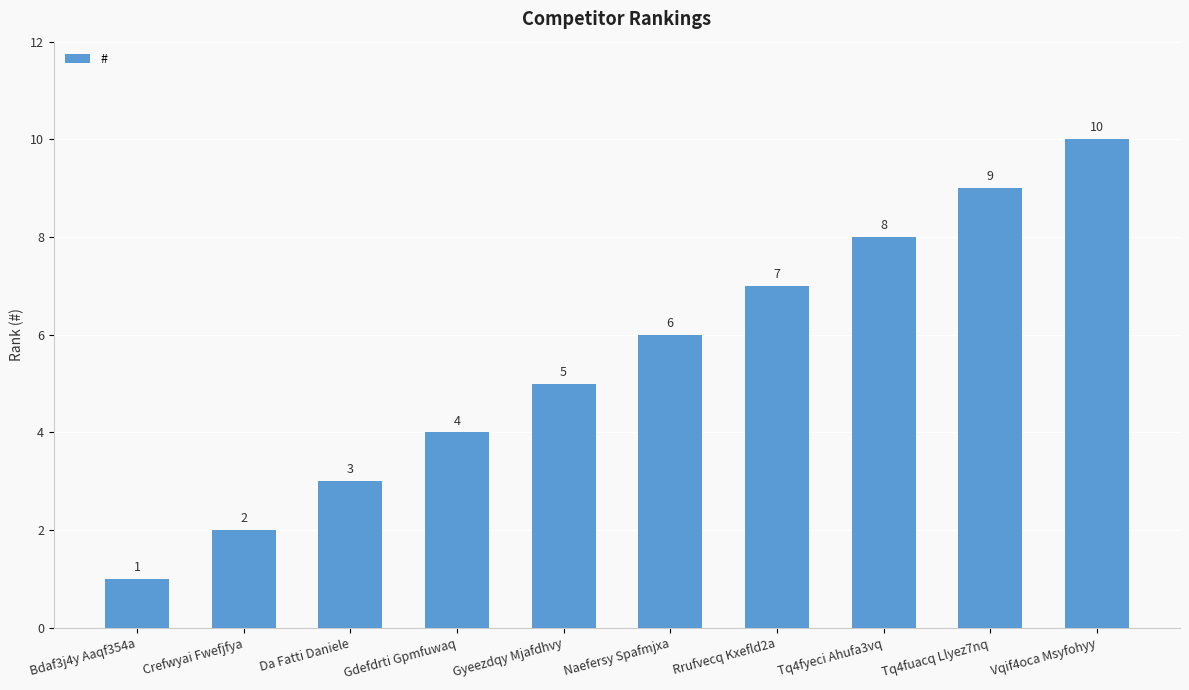

Reading left to right, list all the values displayed in this chart.

Bdaf3j4y Aaqf354a=1	Crefwyai Fwefjfya=2	Da Fatti Daniele=3	Gdefdrti Gpmfuwaq=4	Gyeezdqy Mjafdhvy=5	Naefersy Spafmjxa=6	Rrufvecq Kxefld2a=7	Tq4fyeci Ahufa3vq=8	Tq4fuacq Llyez7nq=9	Vqif4oca Msyfohyy=10